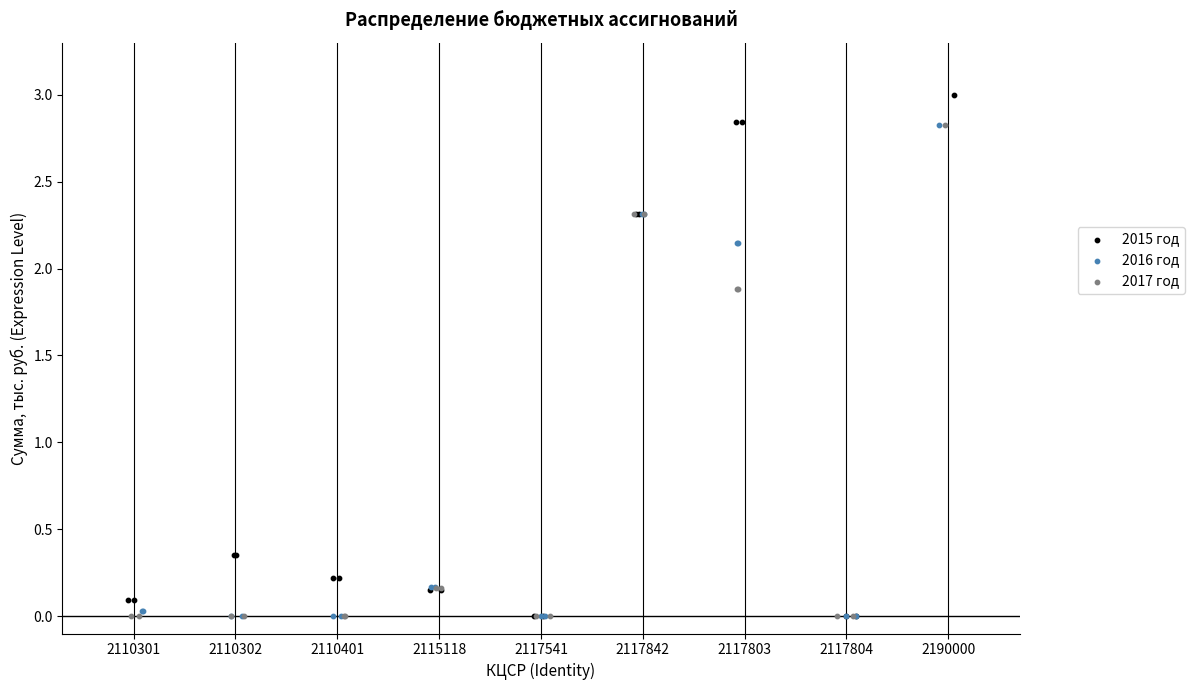

Which series has the widest spread of Y values?

2015 год